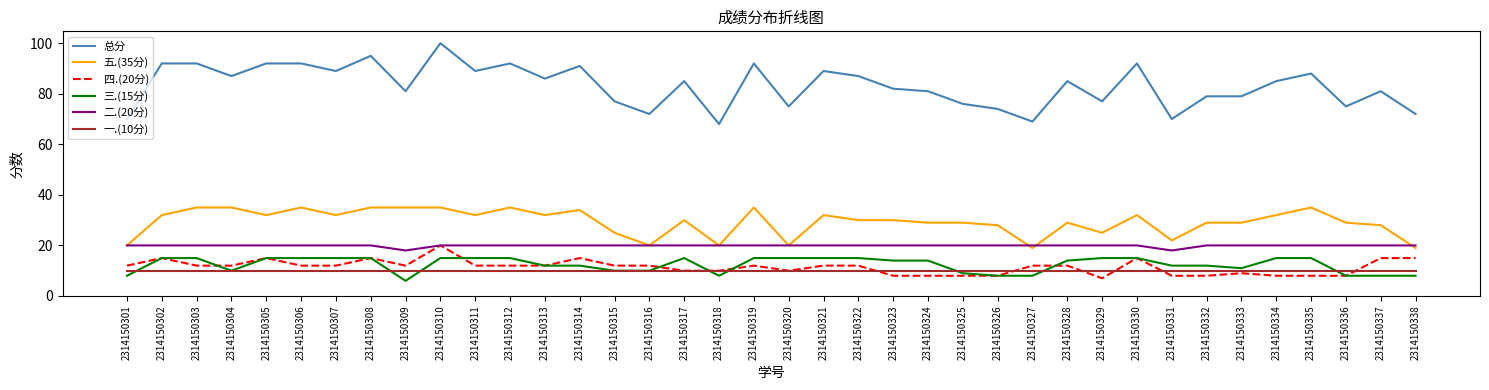

What is the minimum value shown in the chart?

6